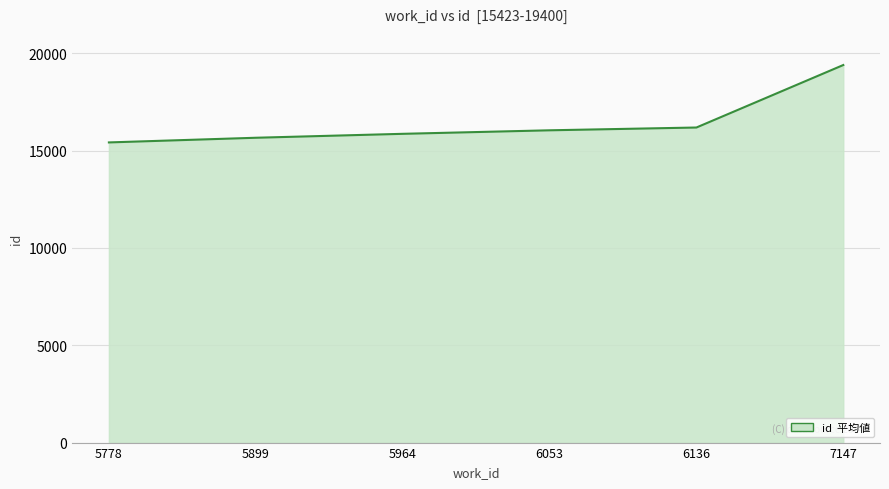

What value does the data have at 6053, to the nearest 10?

16050